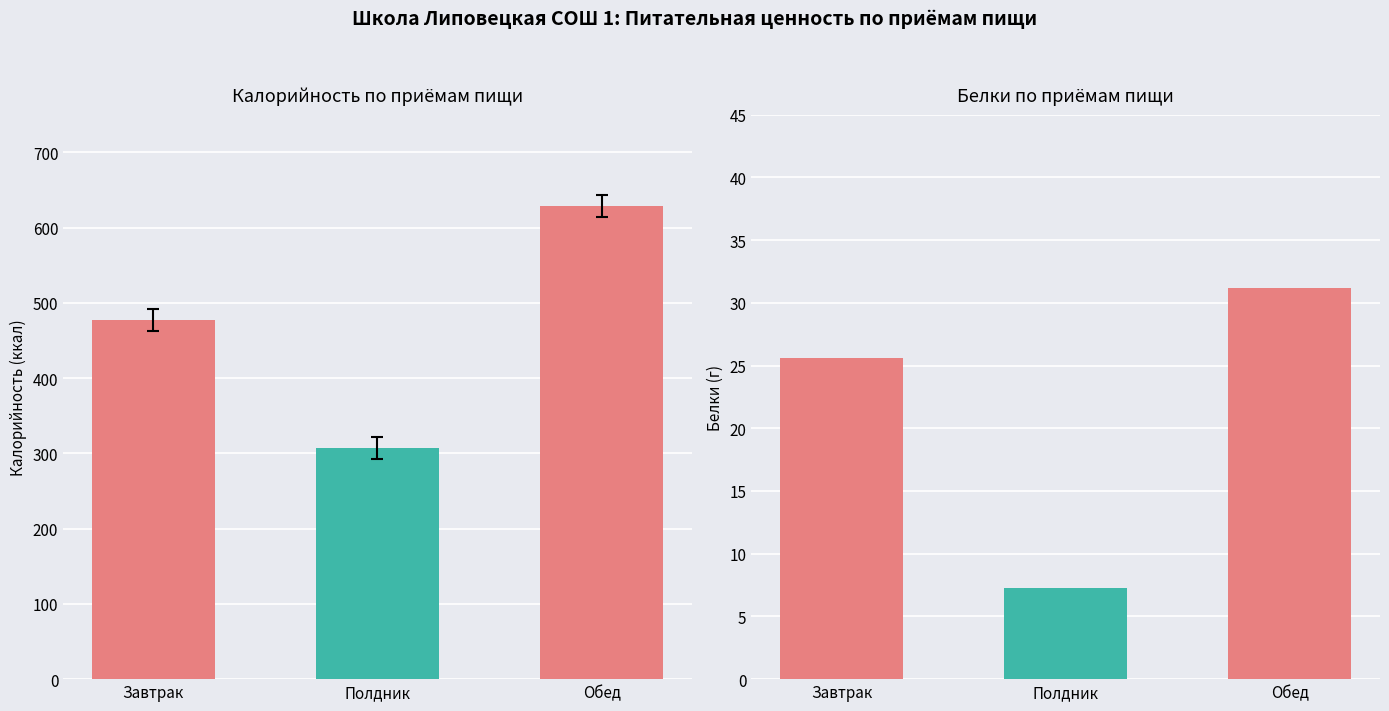

What is the label of the 3rd bar from the left?

Обед